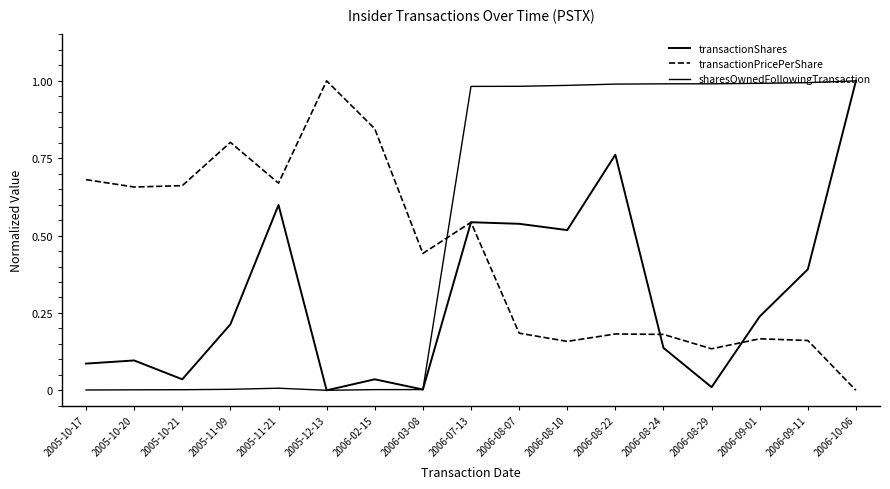

At which category does transactionShares reach its first local valley?

2005-10-21